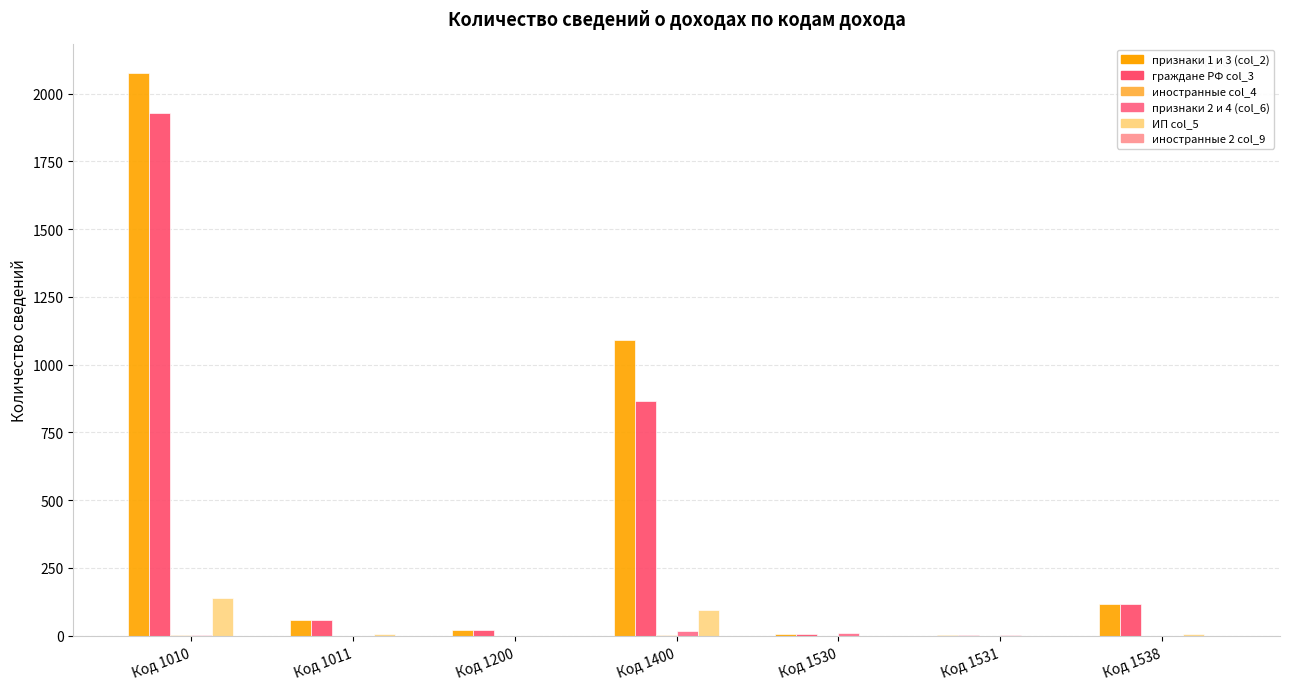

What is the sum of all признаки 1 и 3 (col_2) values?

3373